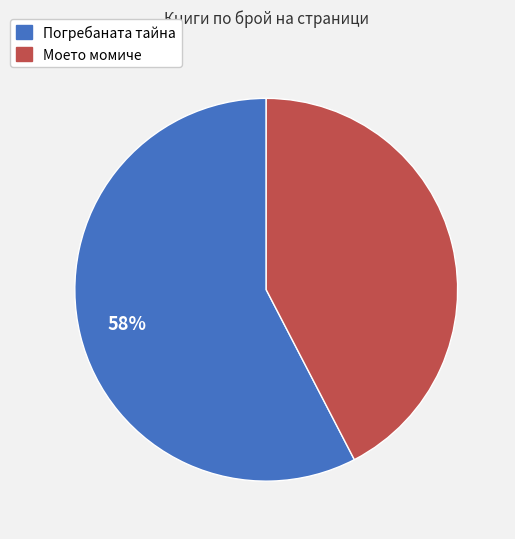

Does any single category account for the majority?

Yes